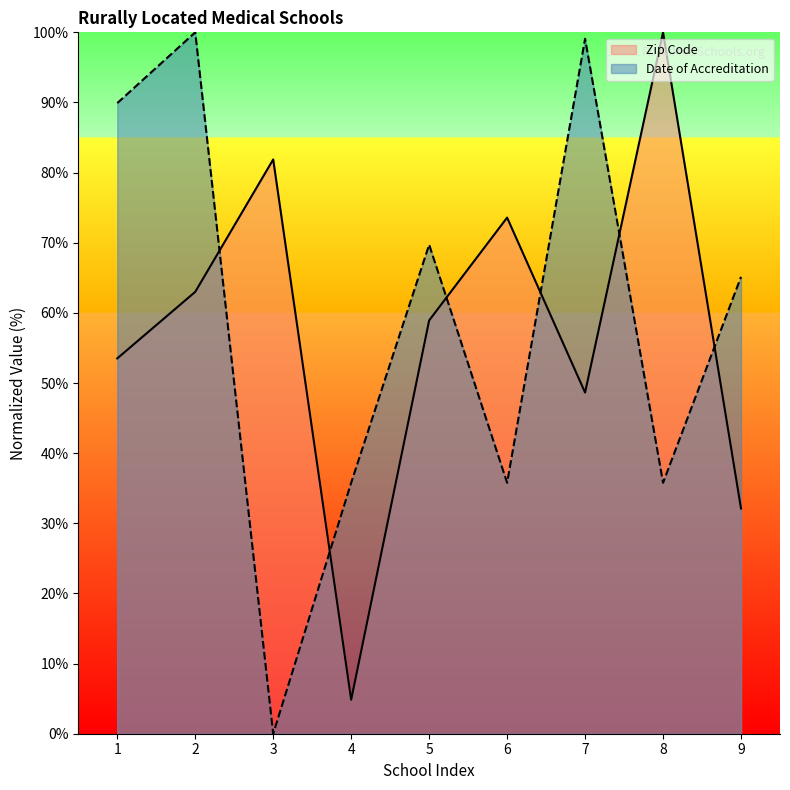

Reading right to left, list all the values displayed in this chart.

Zip Code: 32.1	100.0	48.6	73.6	58.9	4.8	81.9	63.0	53.5
Date of Accreditation: 65.1	35.8	99.1	35.8	69.7	35.8	0.0	100.0	89.9